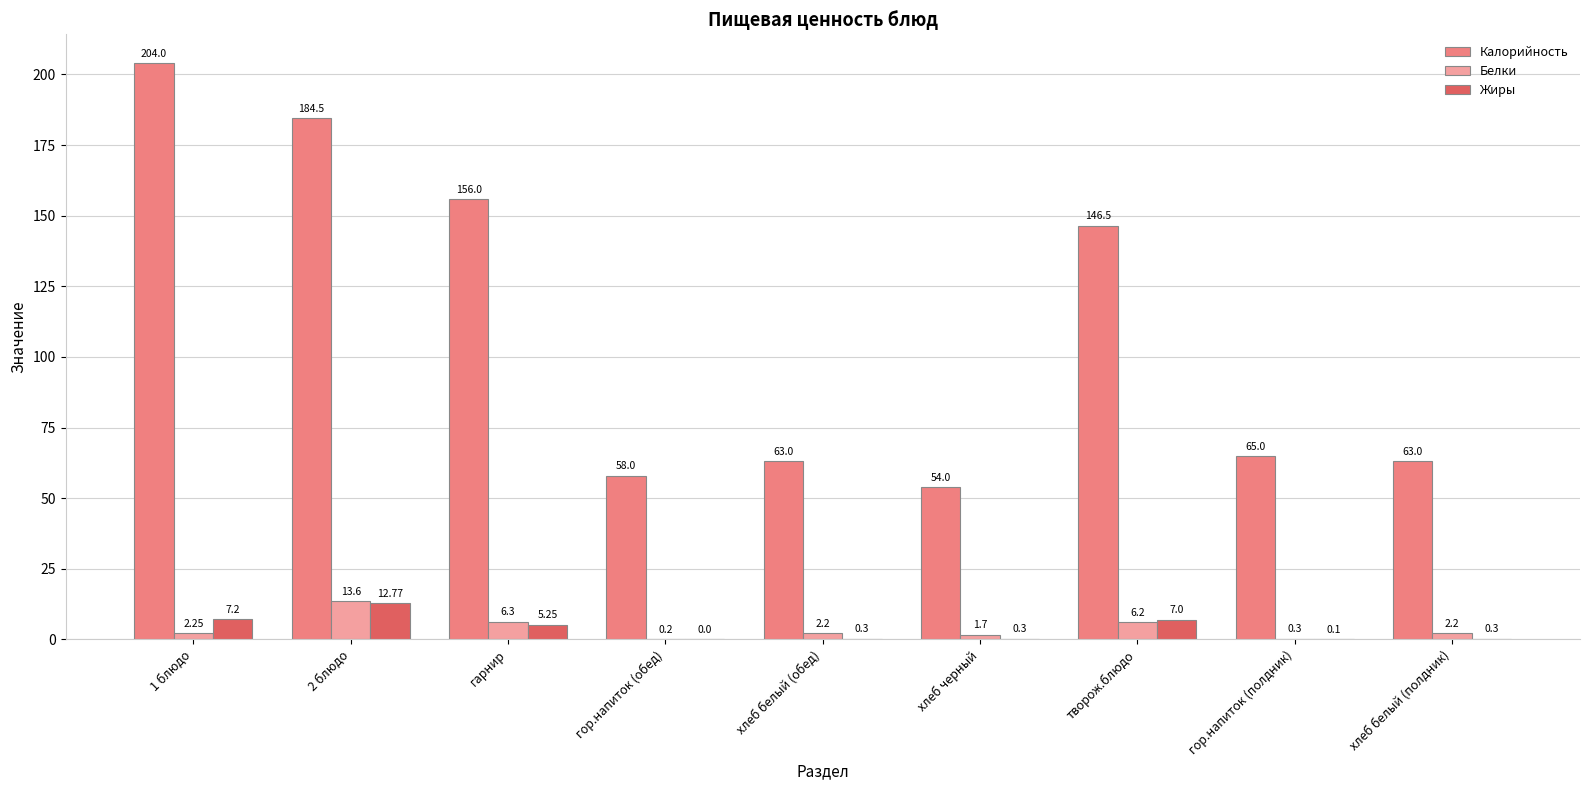

Are the bars grouped side by side (vs. stacked)?

Yes